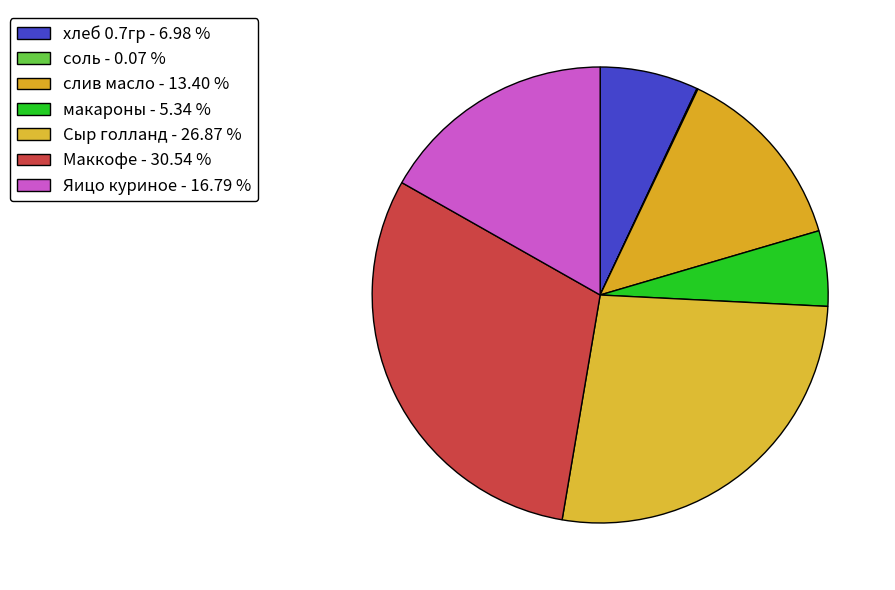

What is the ratio of the value at хлеб 0.7гр to the value at слив масло?

0.5